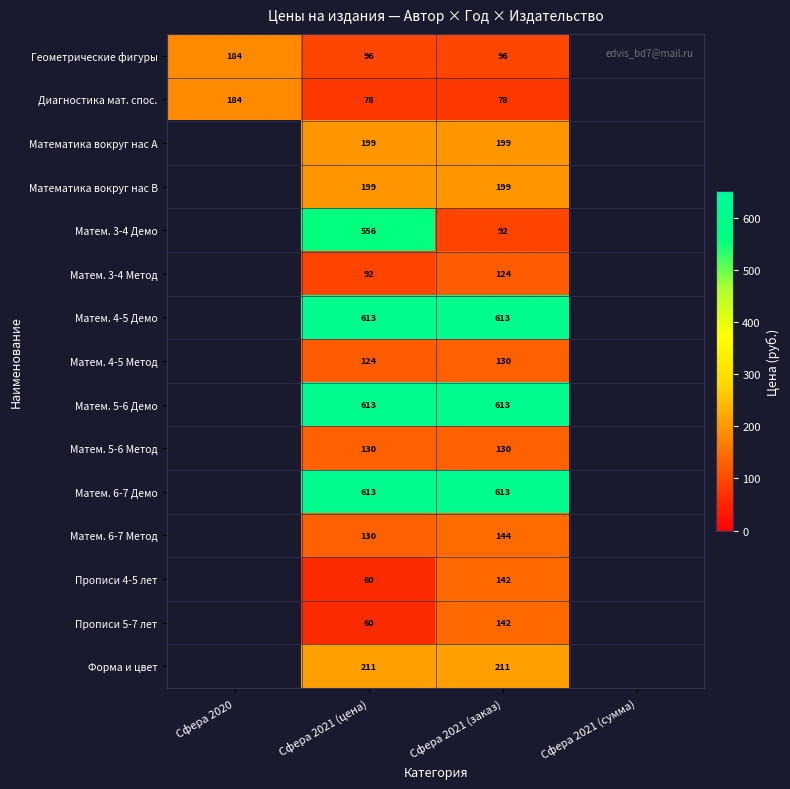

Which category has the highest value across all series?

Сфера 2021 (цена)